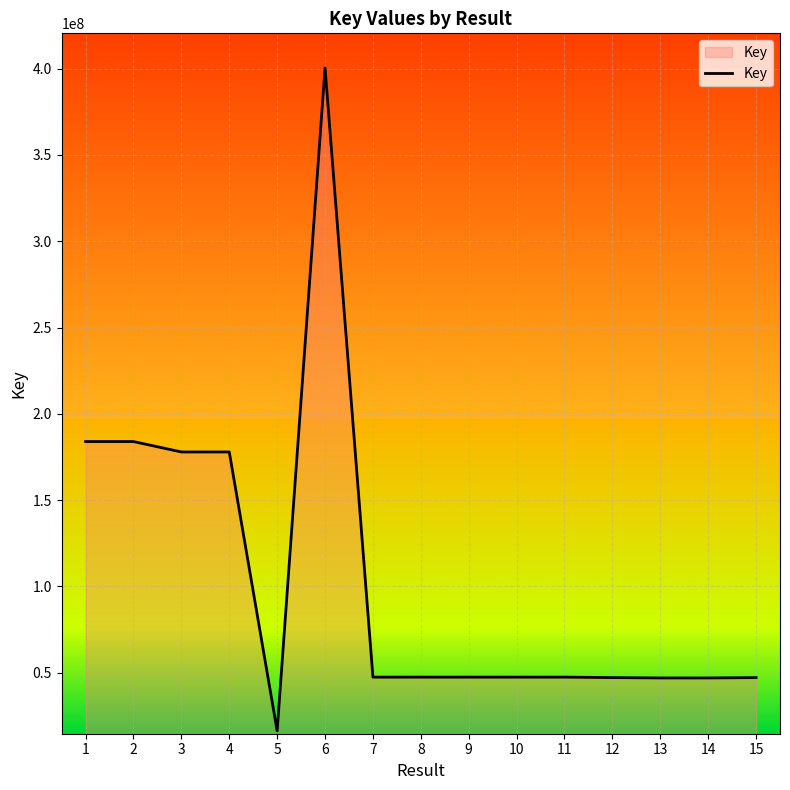

What is the minimum value shown in the chart?

16352365